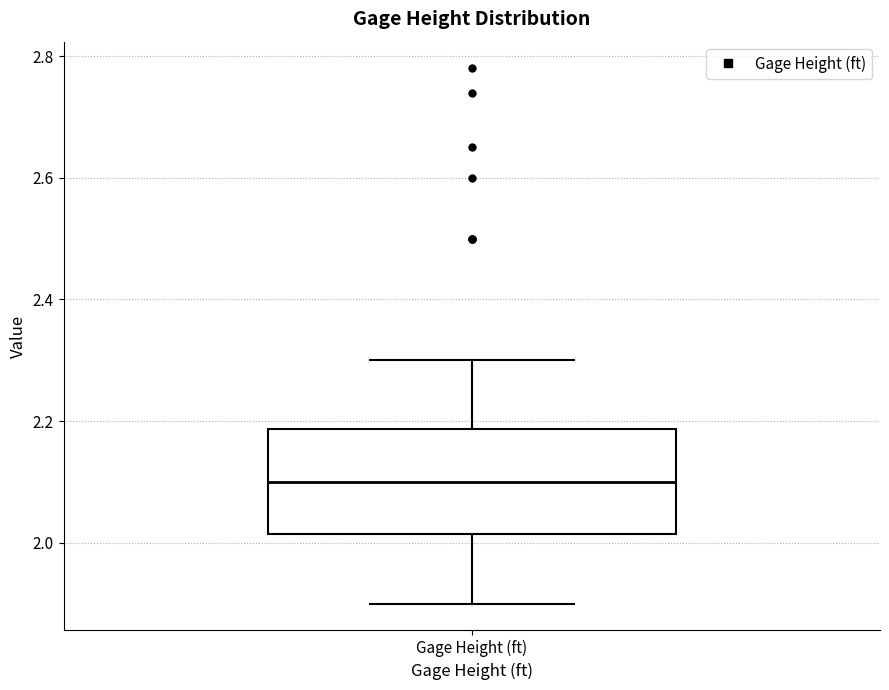

Transcribe this box plot: give where the median line is, the range the box spans, and where the two whiskers end, as read against the y-axis. The values are not printed on the chart, so give them approximately, as read against the axis.

median 2.10, box 2.02 to 2.18, whiskers 1.90 to 2.30